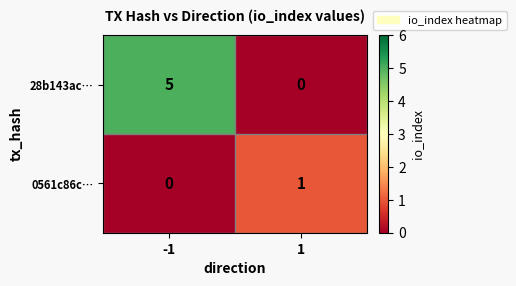

At how many categories does at least one series exceed 3?

1